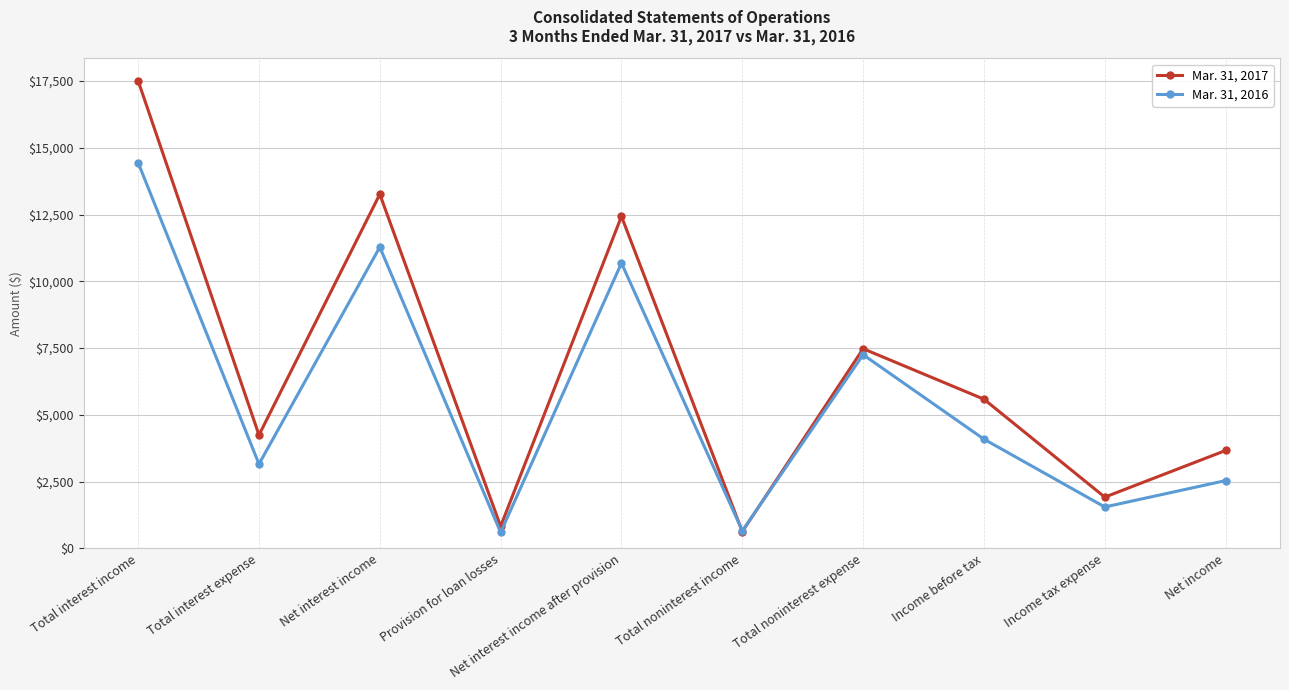

What is the sum of the Mar. 31, 2016 values at Income before tax and Net income?

6629